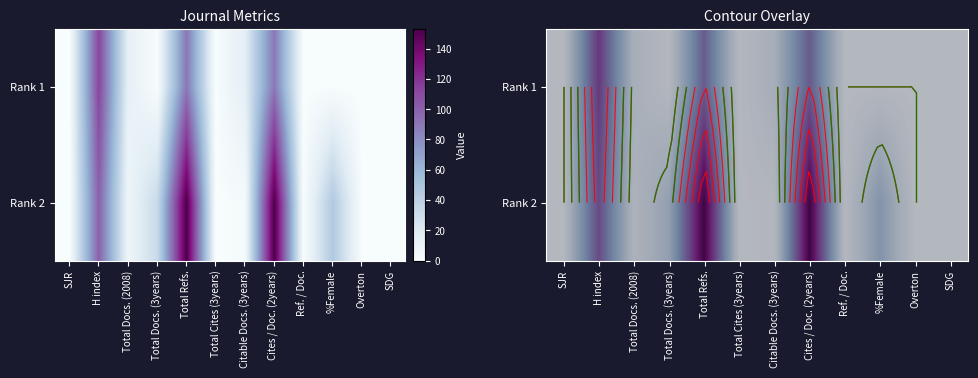

At Total Cites (3years), list the series in order from smallest to largest.

Rank 1, Rank 2